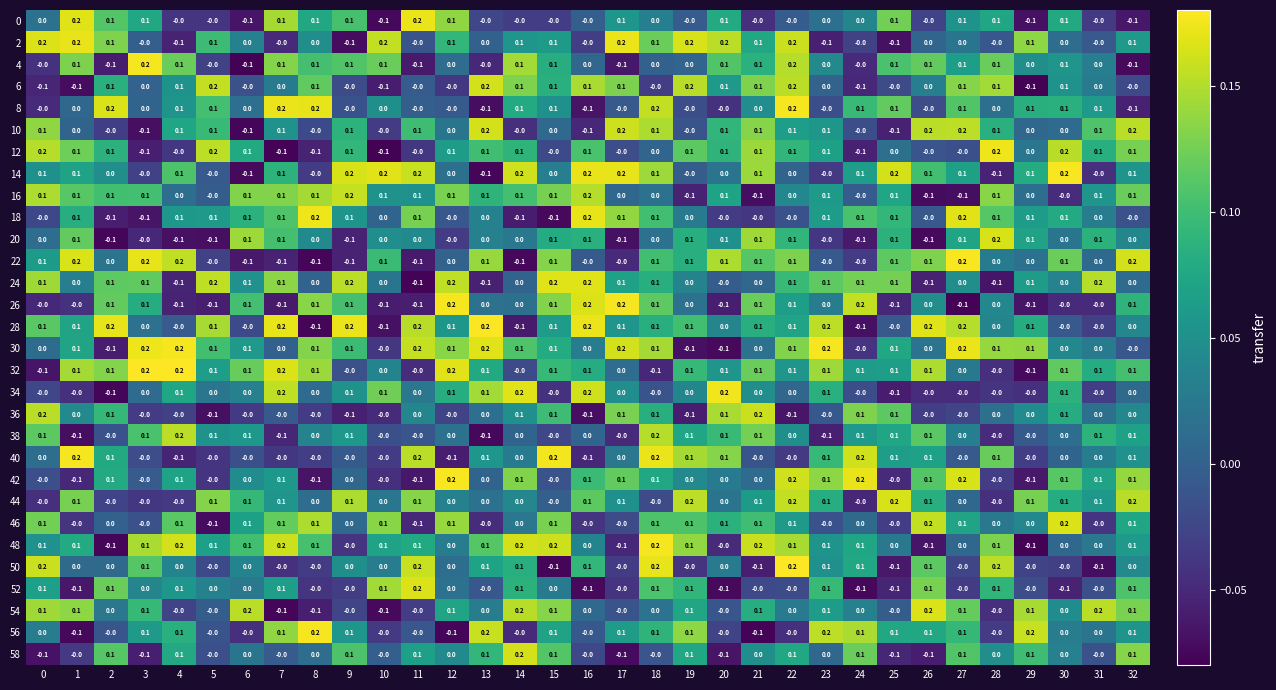

At how many categories does at least one series exceed 0?

33